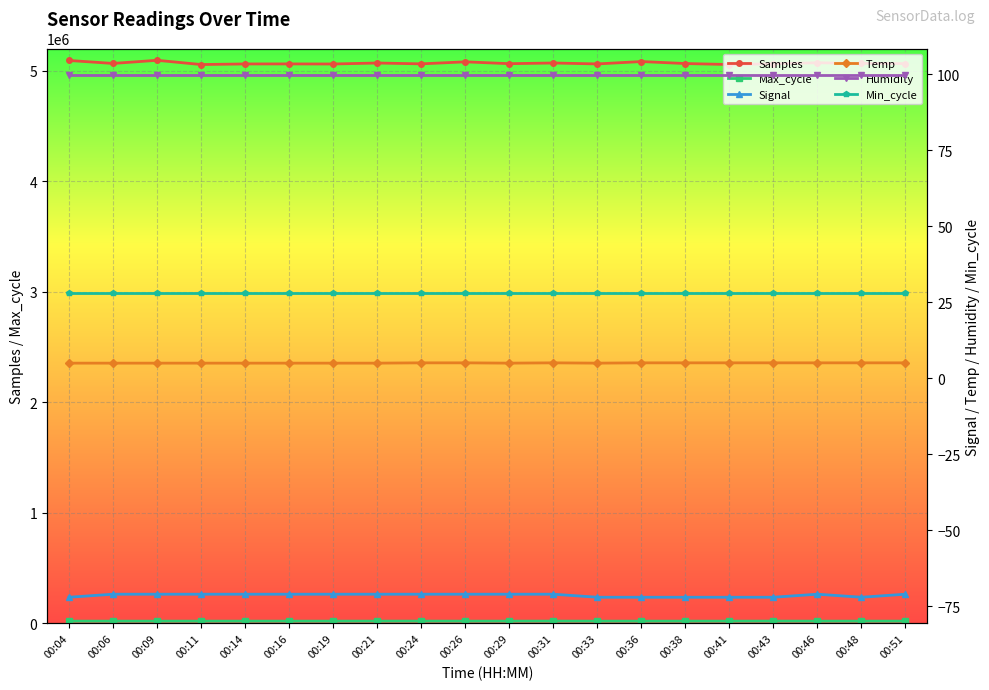

What is the value of the Max_cycle point at the 7th from the left?

20057.0